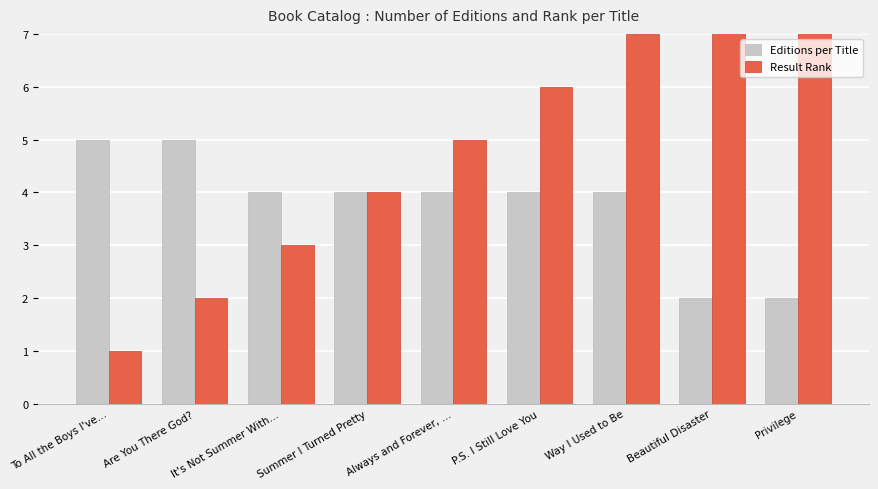

Which category has the lowest value in the Editions per Title series?

Beautiful Disaster